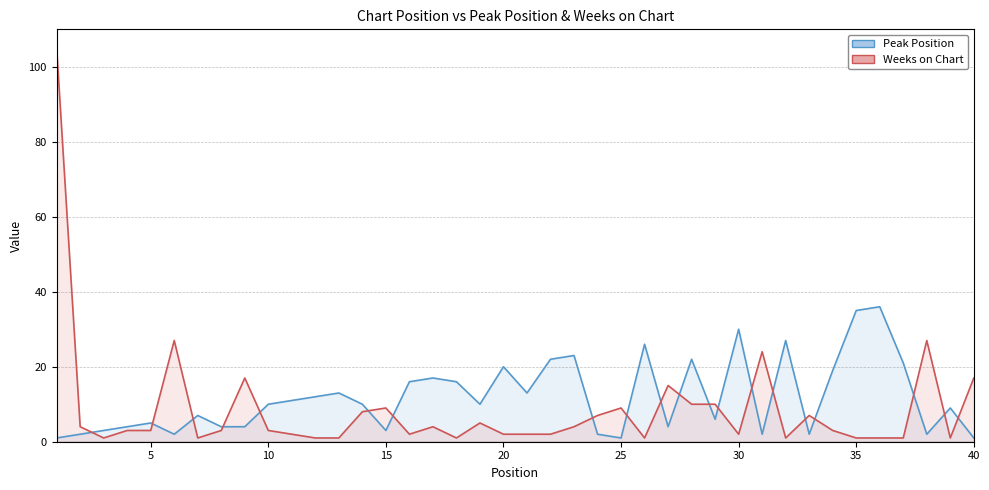

What is the average value of the Weeks on Chart series?

9